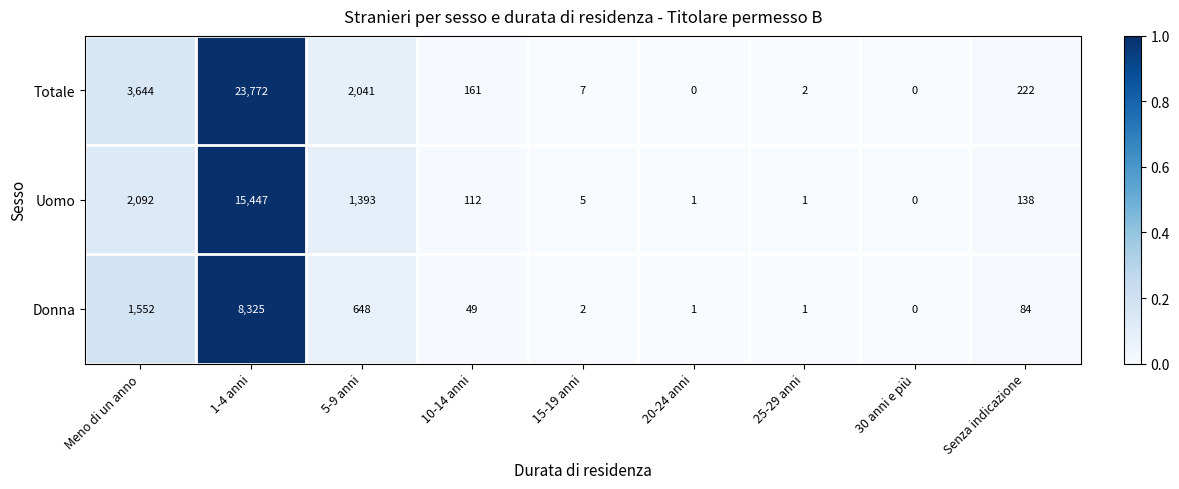

What is the maximum value shown in the chart?

23772